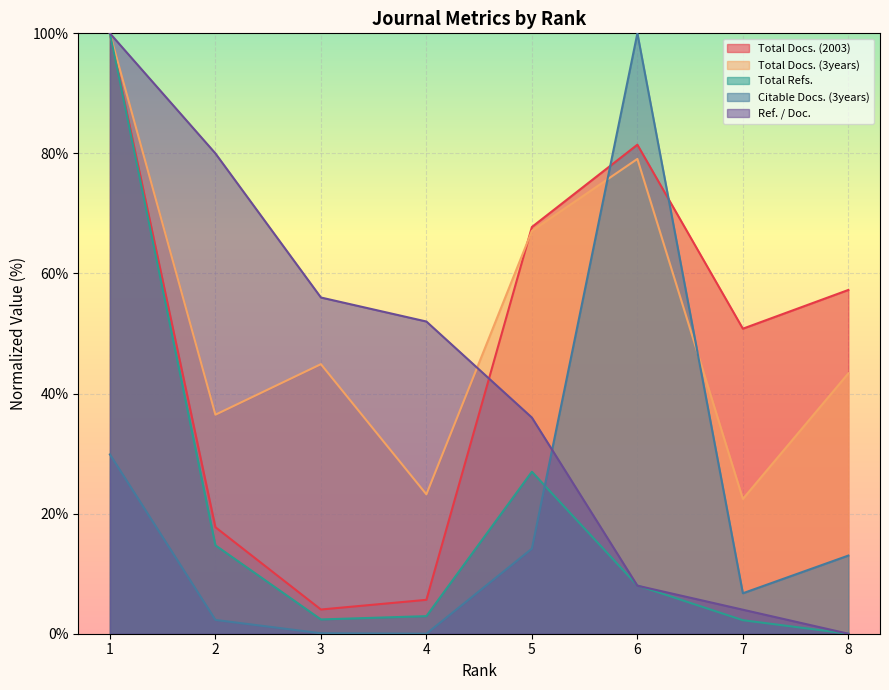

True or false: Total Docs. (2003) has more than 2 interior local peaks.

False